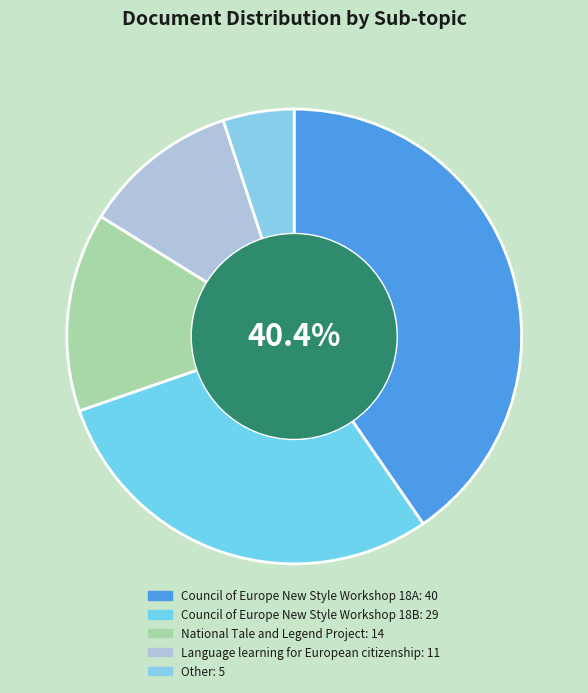

Which slice is the largest?

Council of Europe New Style Workshop 18A